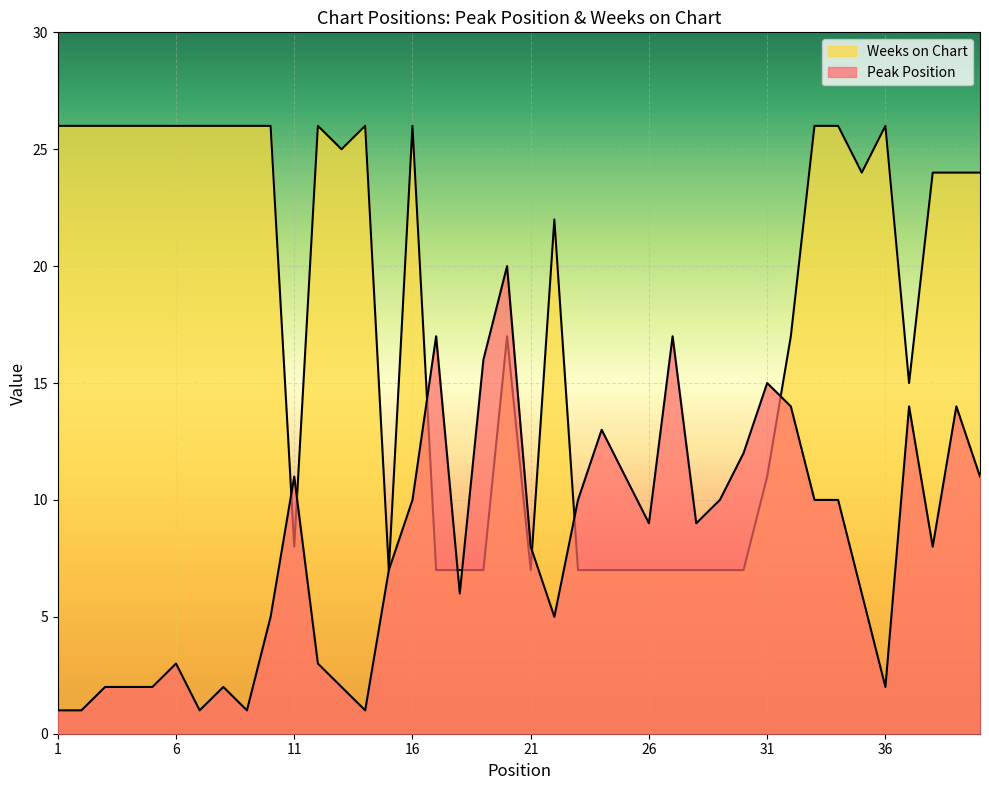

Is it true that Weeks on Chart equals 11 at 19?

False